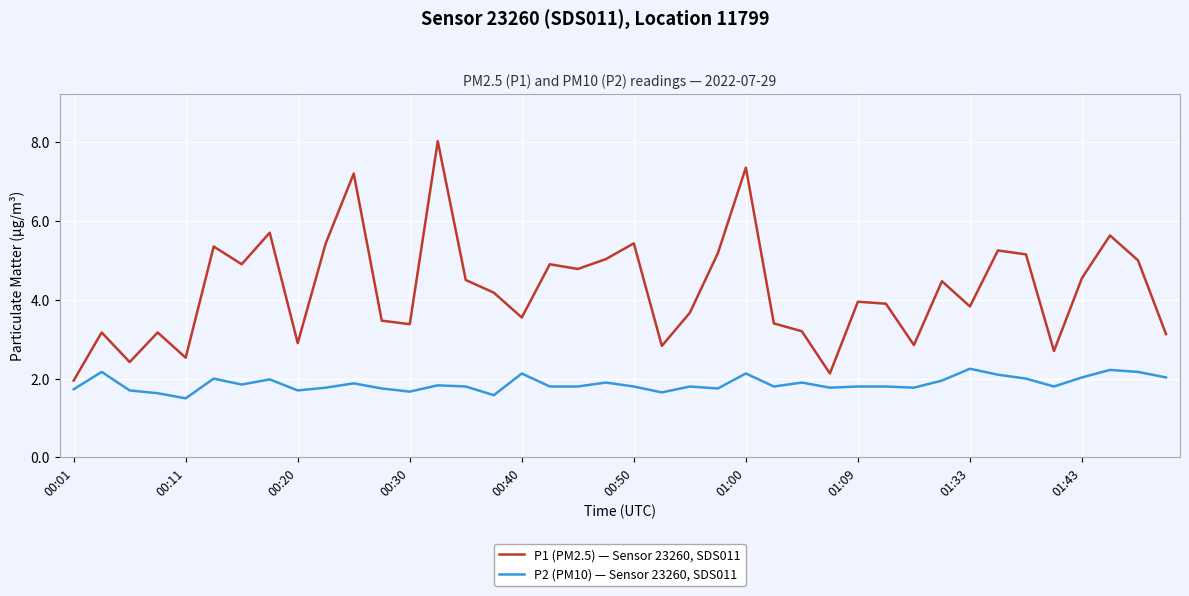

Rank the series by their average value, from lowest to highest.

P2 (PM10) — Sensor 23260, SDS011, P1 (PM2.5) — Sensor 23260, SDS011